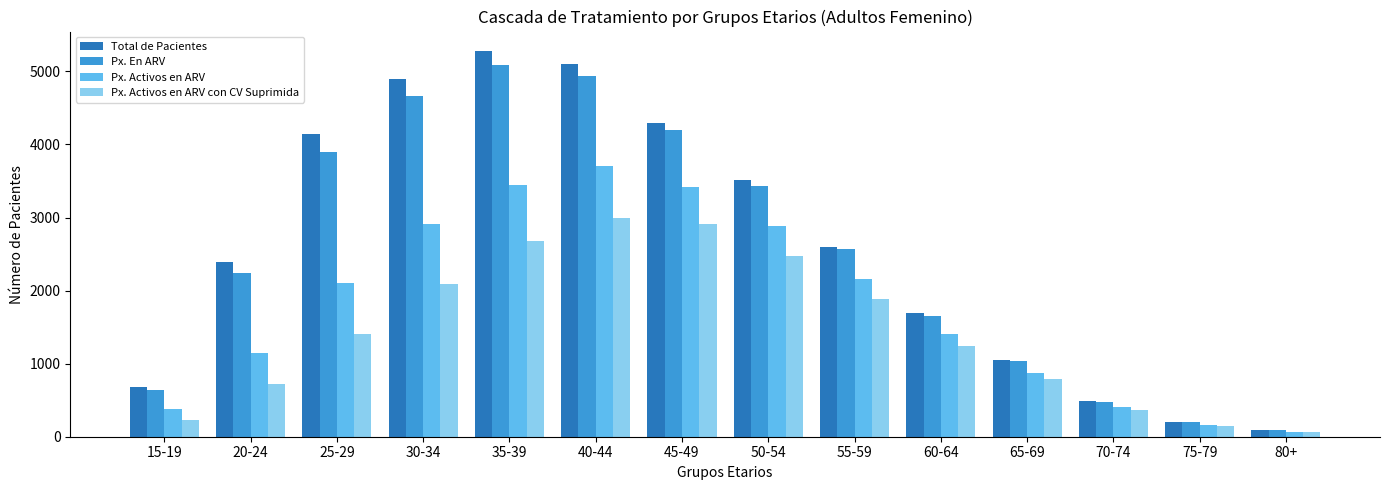

What is the sum of all Total de Pacientes values?

36410